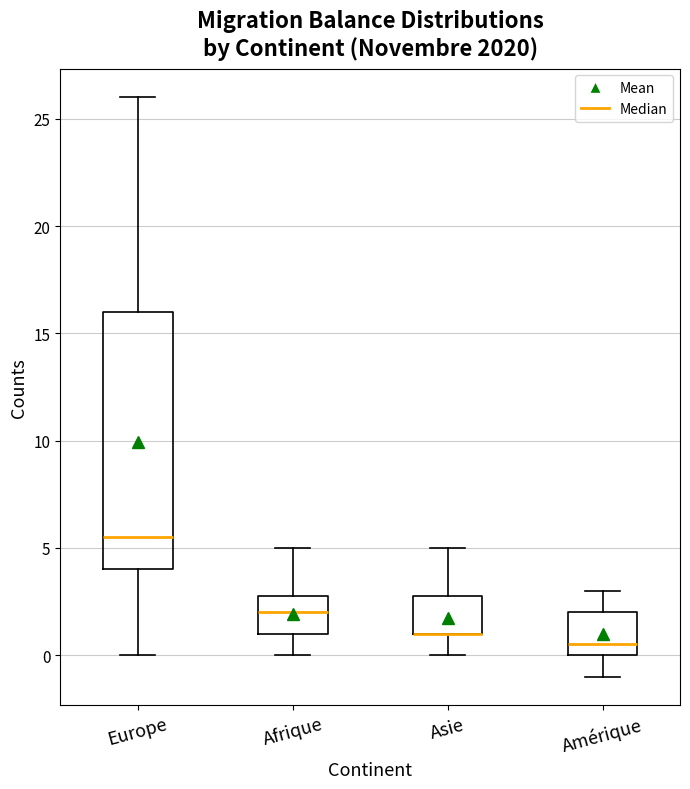

Which box is the tallest, from its lower edge to its upper edge?

Europe